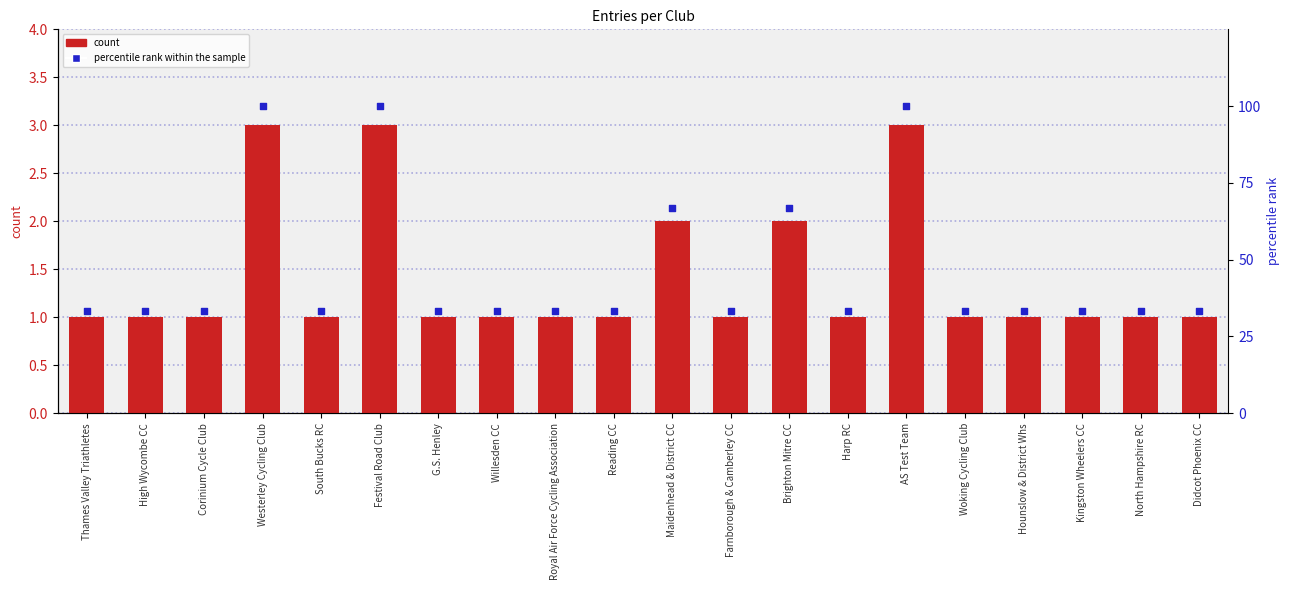

Which series has the largest Y range (max minus min)?

percentile rank within the sample